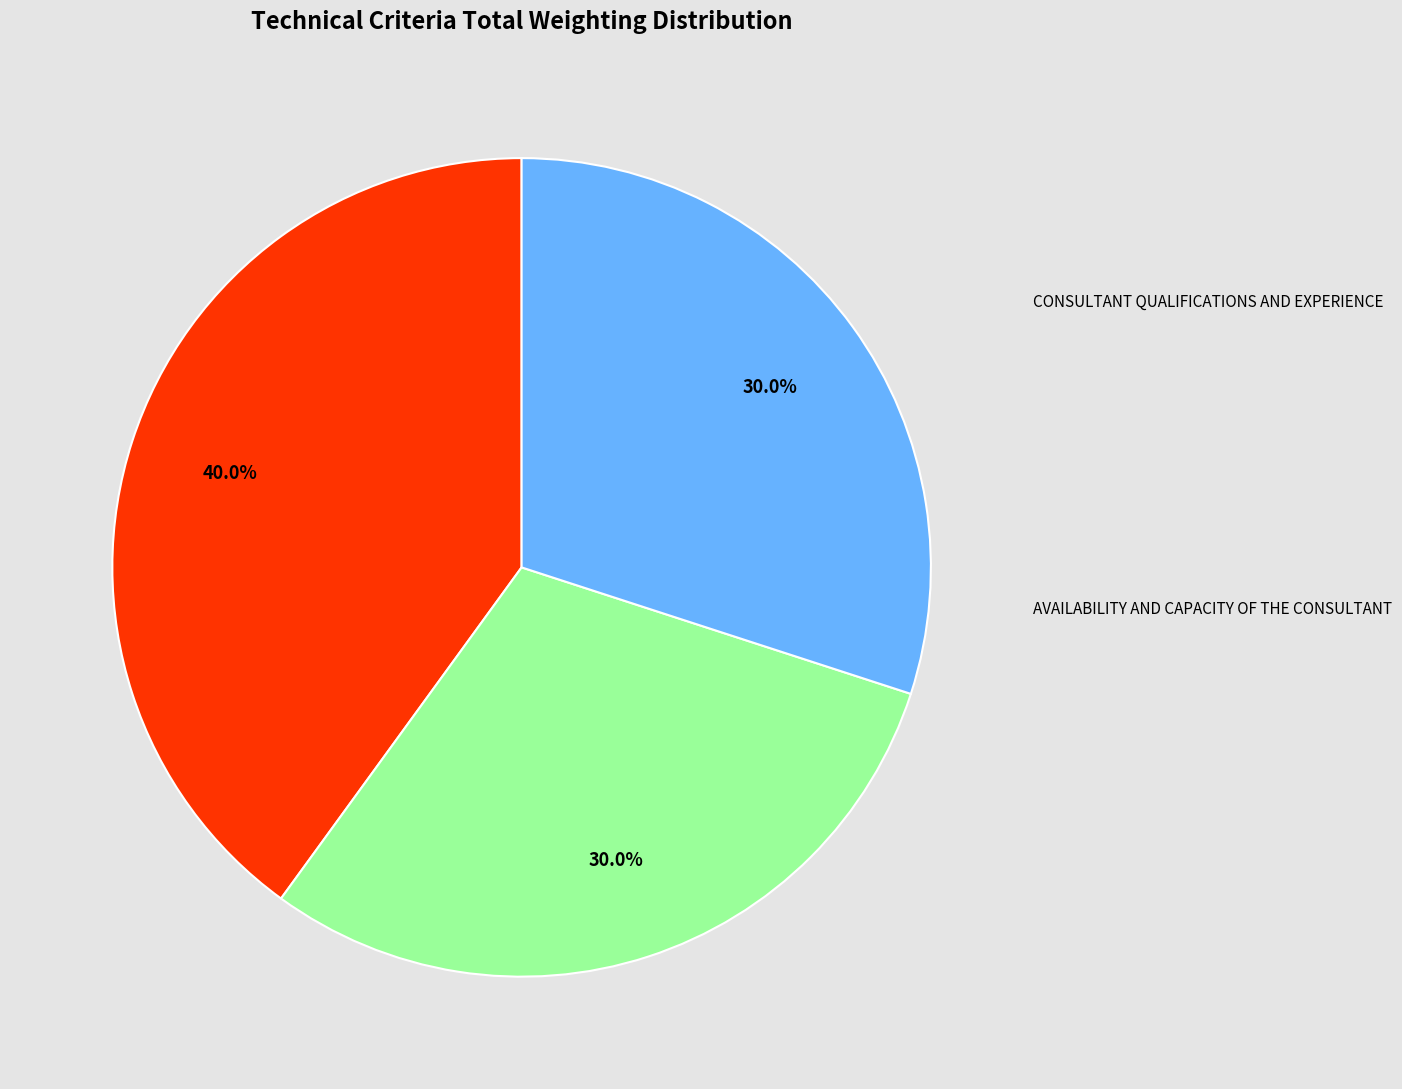

Is there a majority slice in this chart?

No